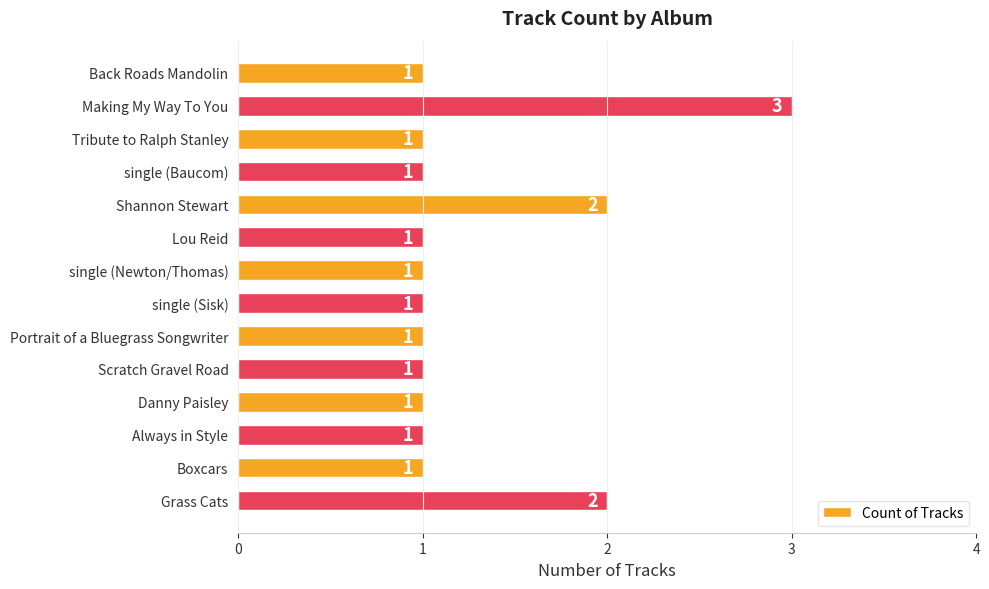

What position from the bottom is Back Roads Mandolin?

14